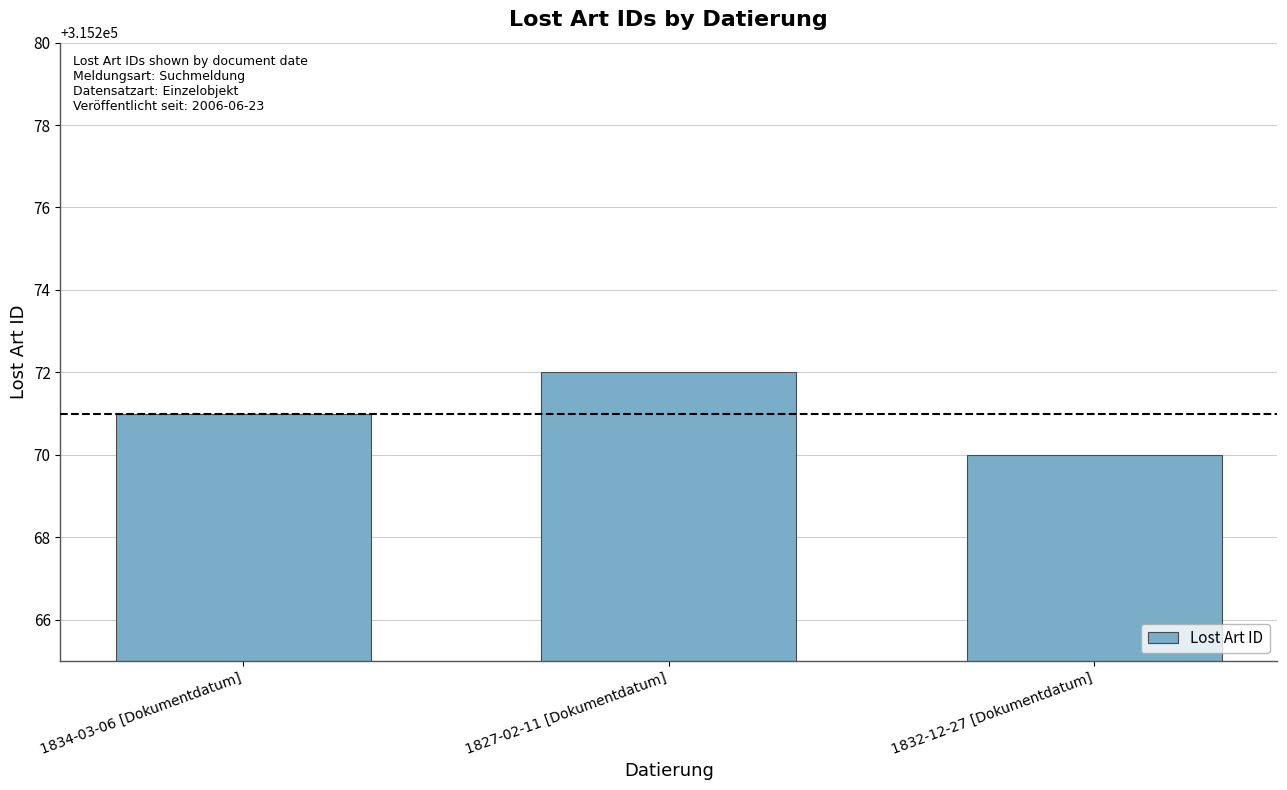

Which label corresponds to the largest value in the chart?

1827-02-11 [Dokumentdatum]